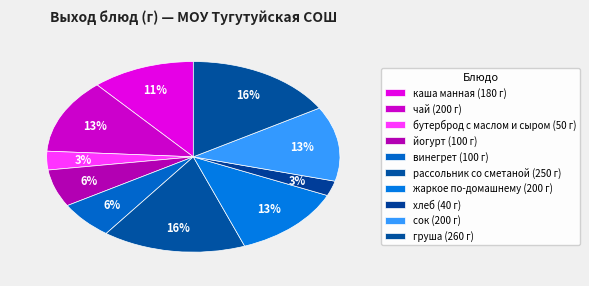

How many segments does this pie chart have?

10